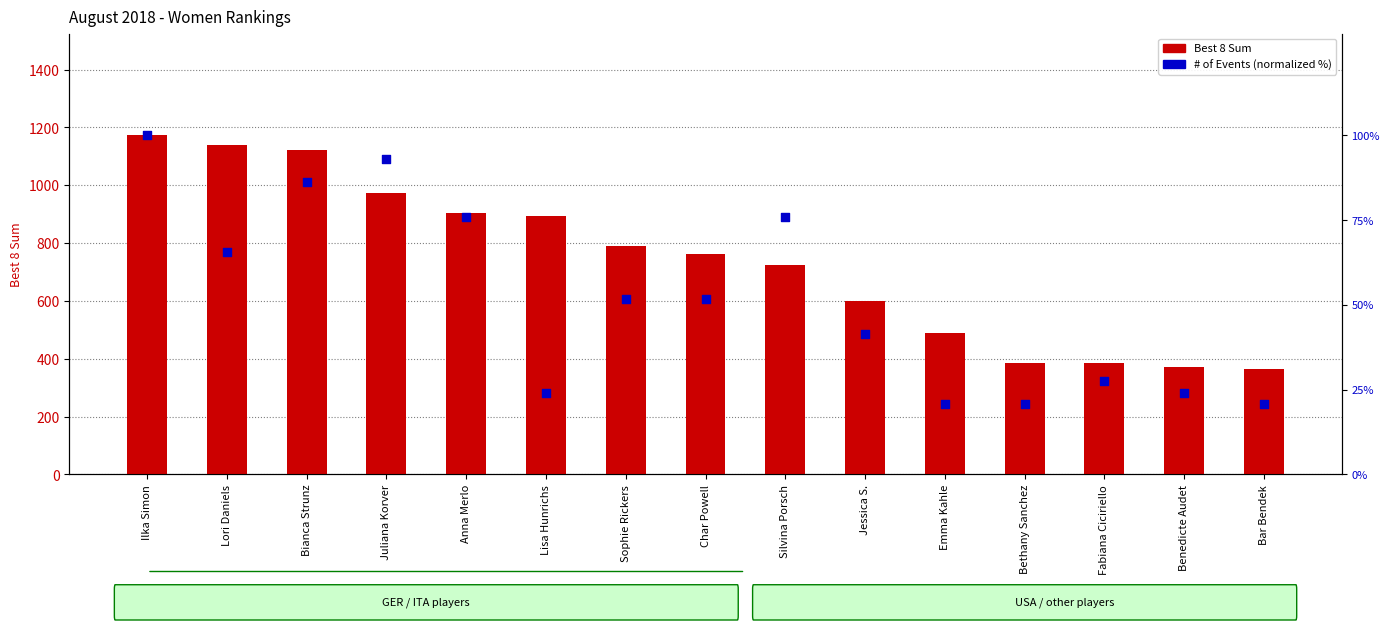

What are all the series names shown in the legend?

Best 8 Sum, # of Events (normalized %)